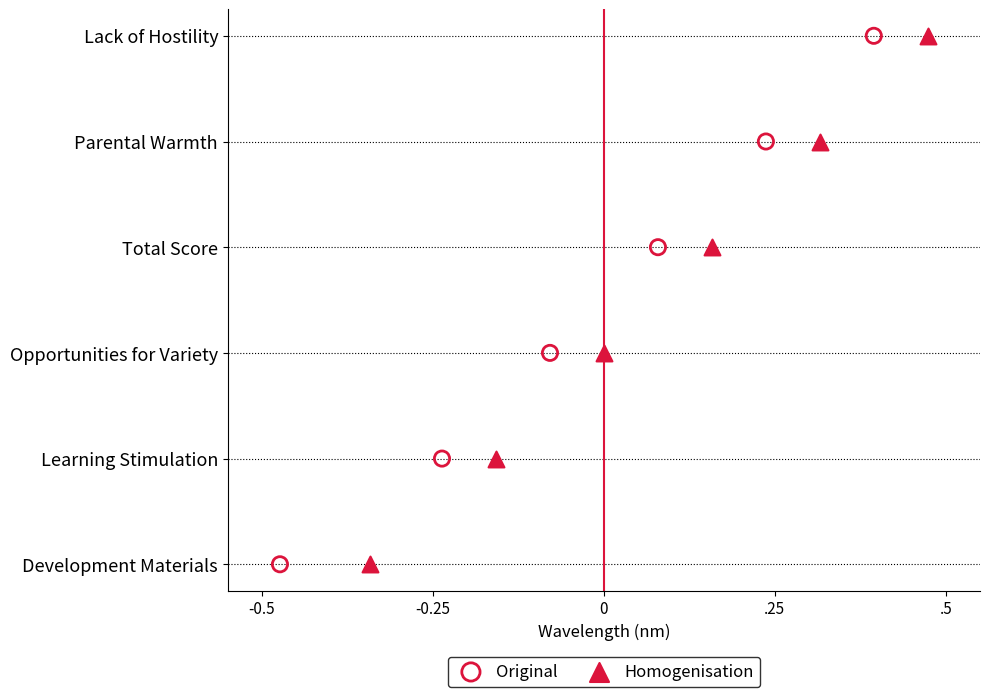

What are all the series names shown in the legend?

Original, Homogenisation